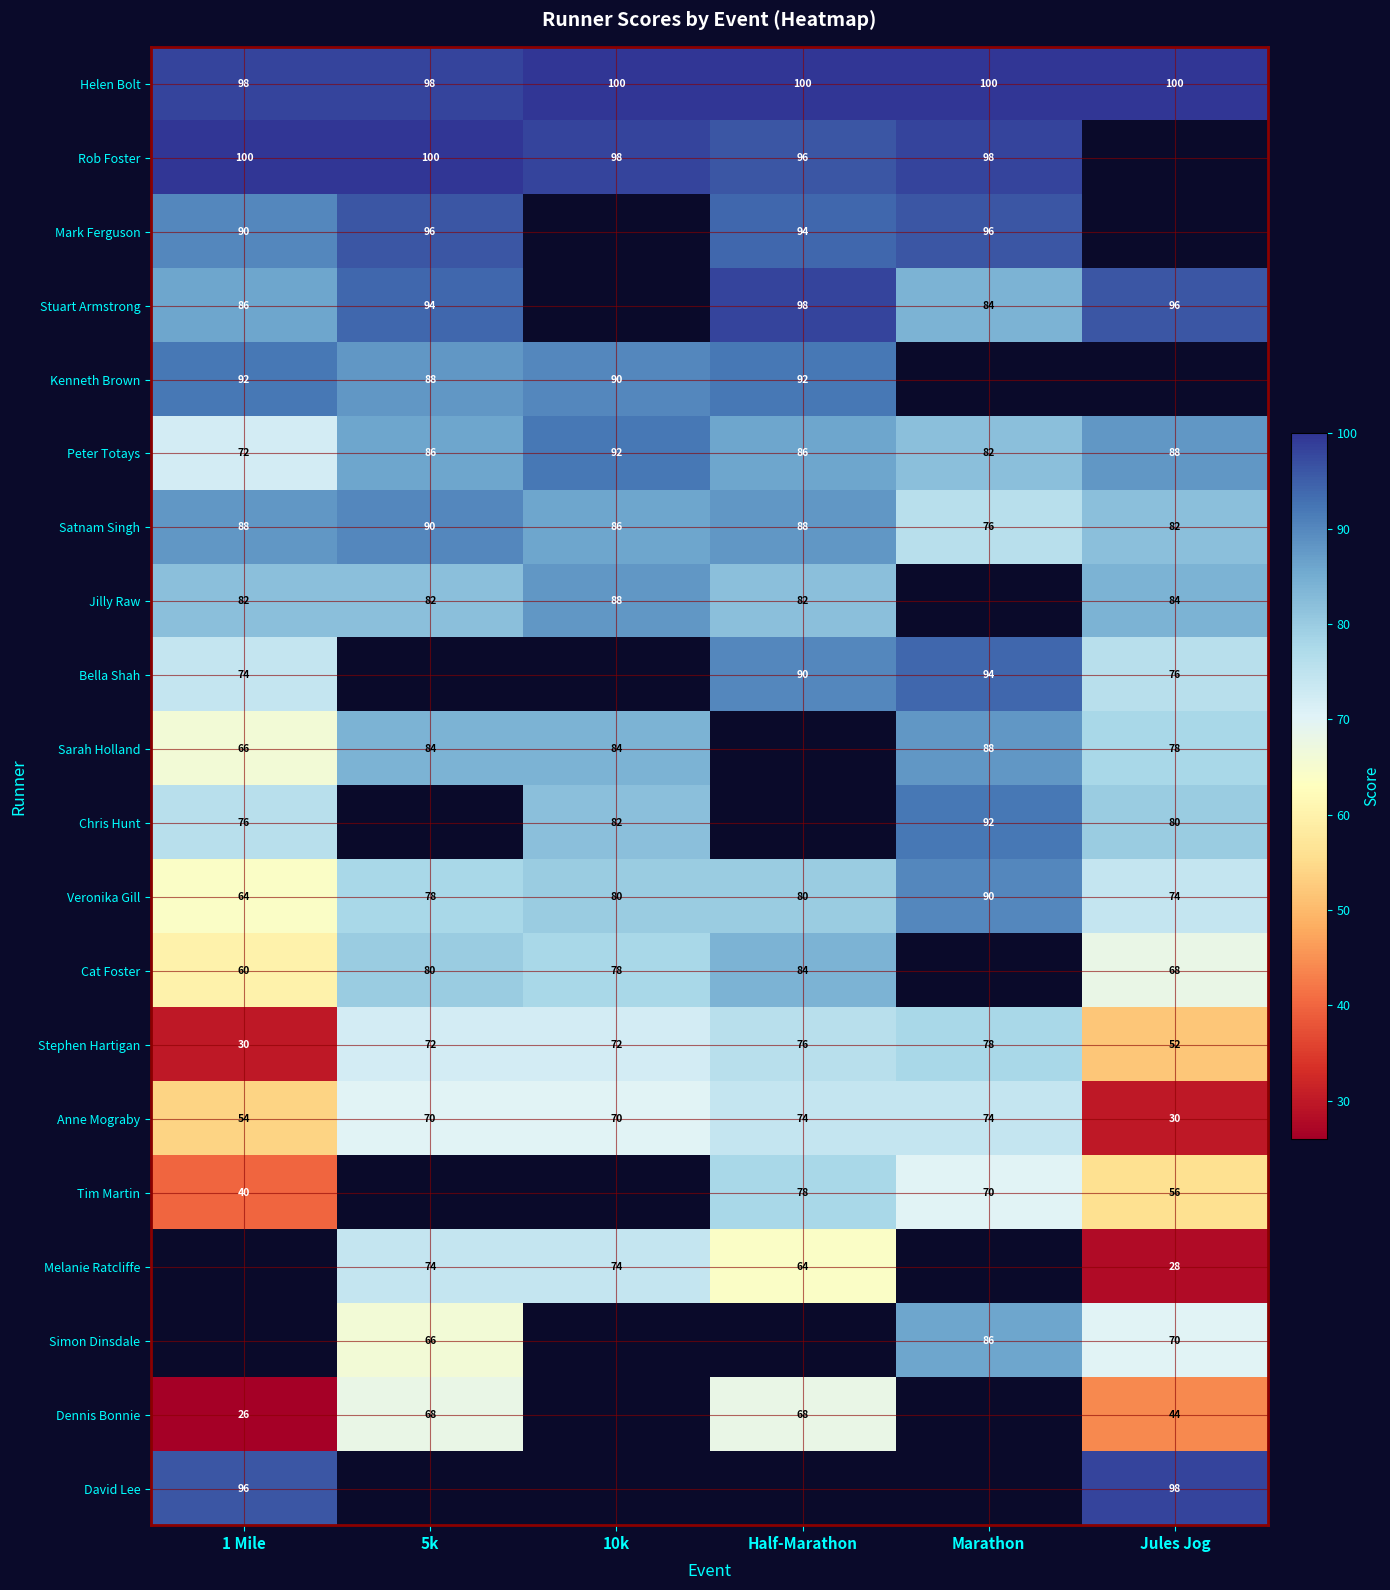

What is the maximum value for Peter Totays?

92